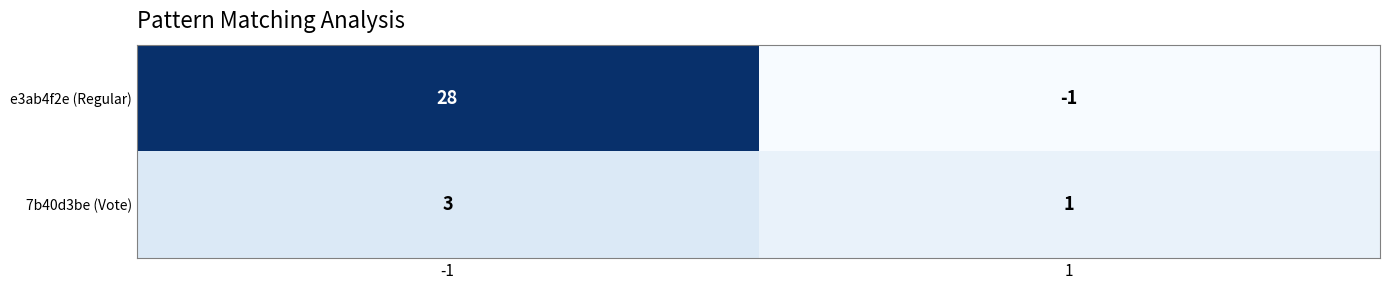

What is the smallest value displayed?

-1